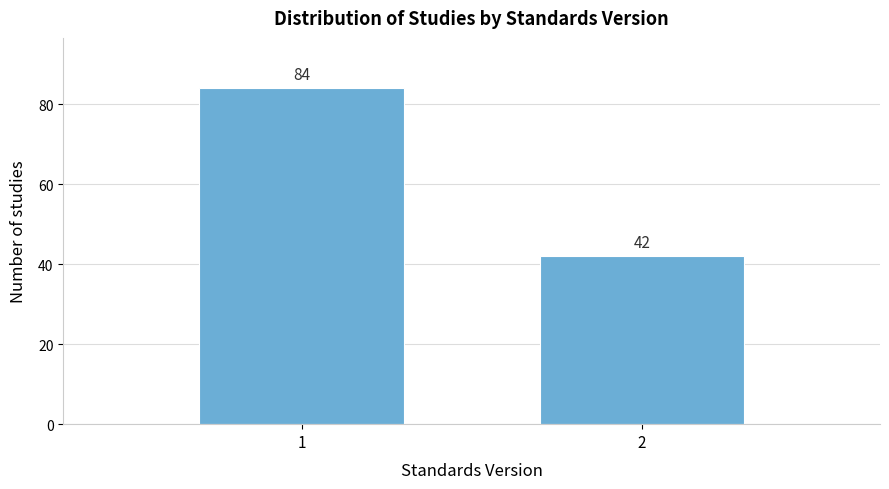

Reading left to right, list all the values displayed in this chart.

84	42